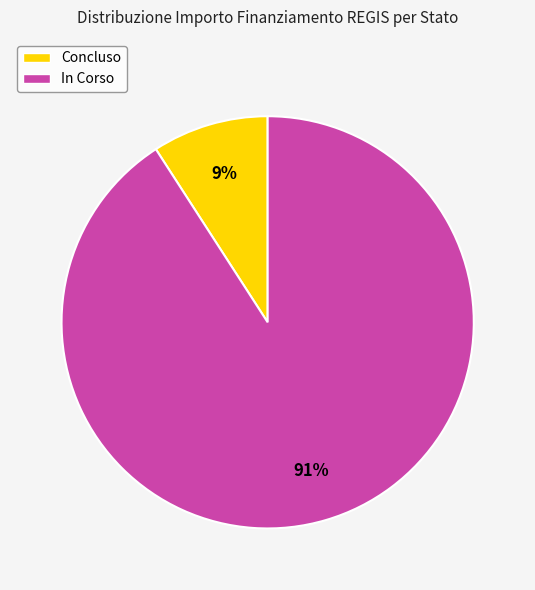

Do Concluso and In Corso together represent more than half of the pie?

Yes